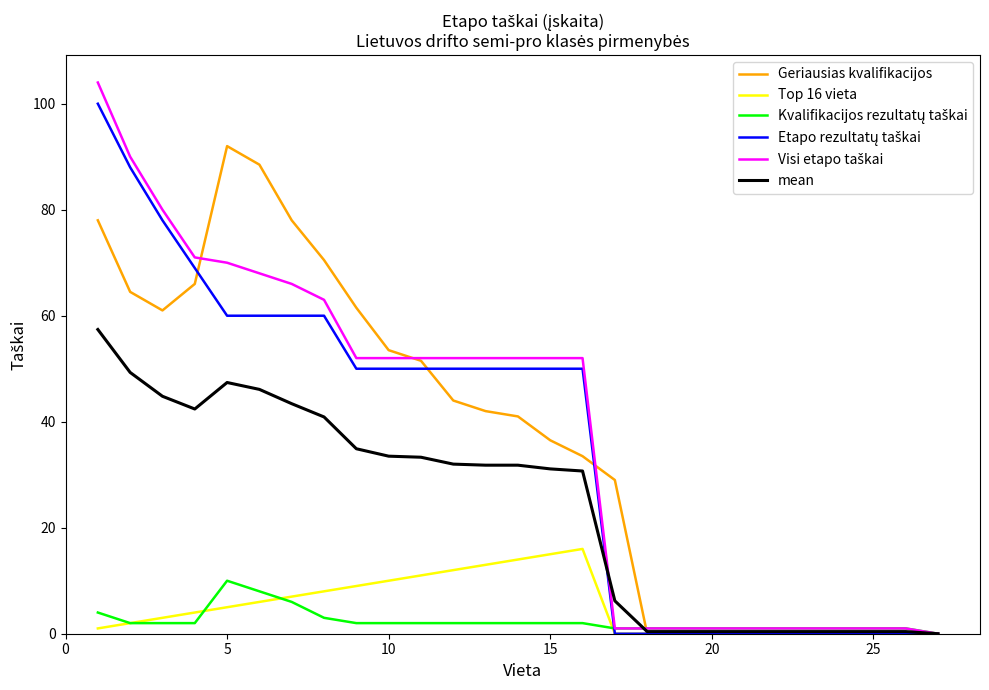

How many lines are shown in the chart?

6